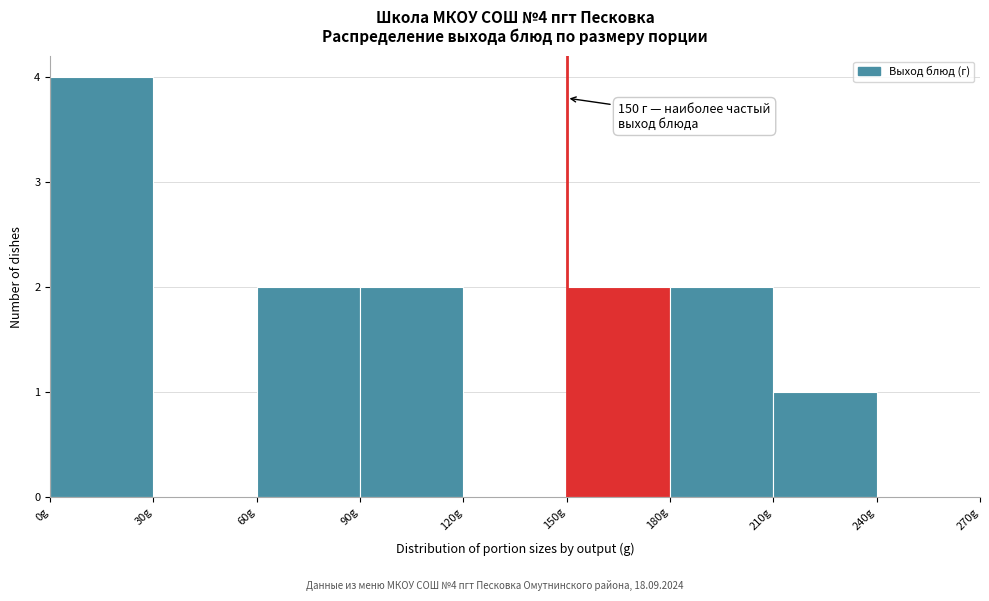

Which range on the x-axis has the tallest bar?

0 to 30